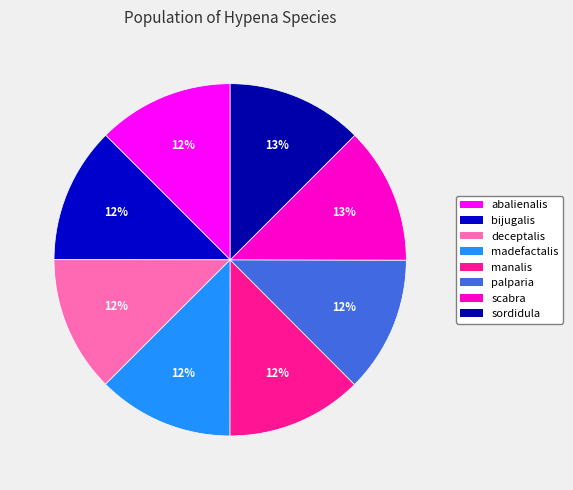

To the nearest percent, what portion does bijugalis represent?

12%